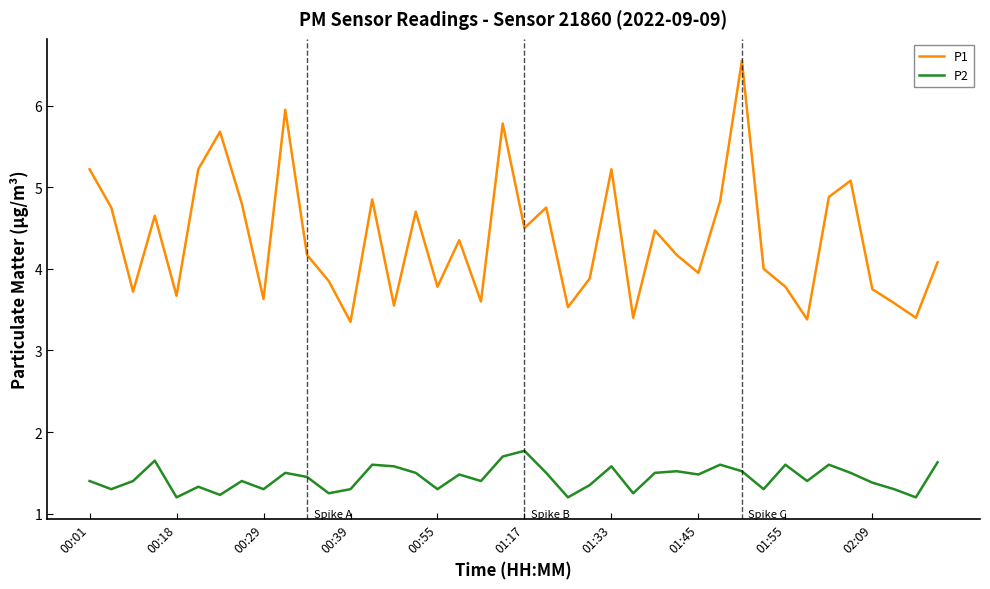

Which series has the largest total across all categories?

P1